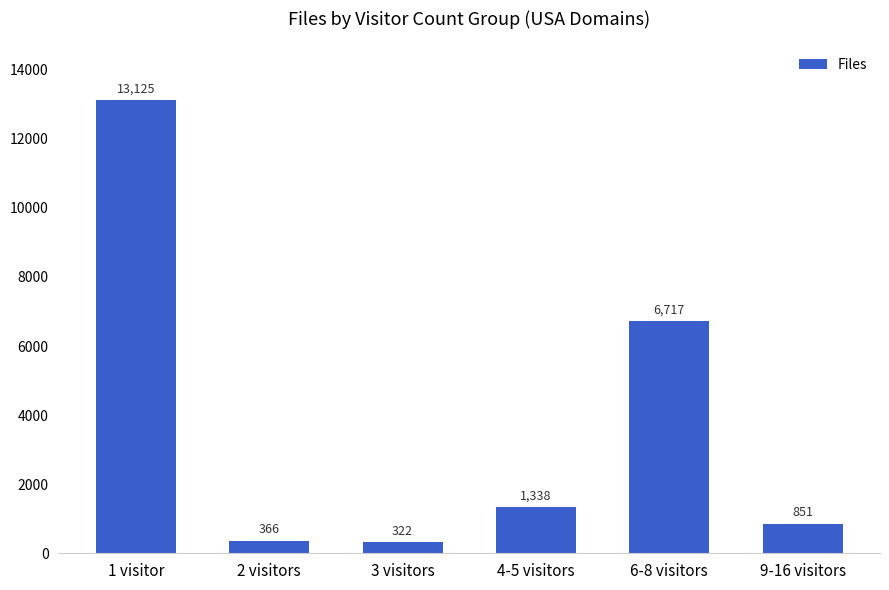

What is the sum of all values?

22719